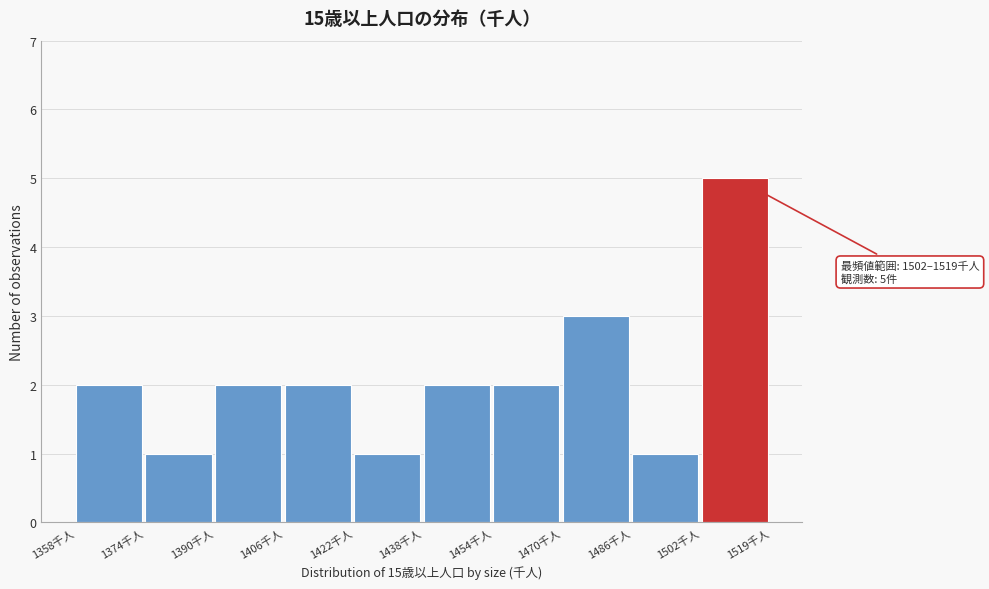

Over which range of the x-axis is the bar tallest?

1502 to 1520